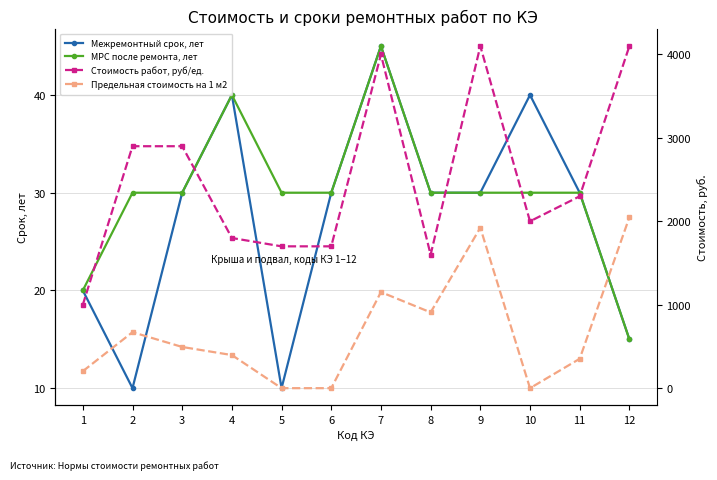

At which label does Предельная стоимость на 1 м2 reach its peak?

12